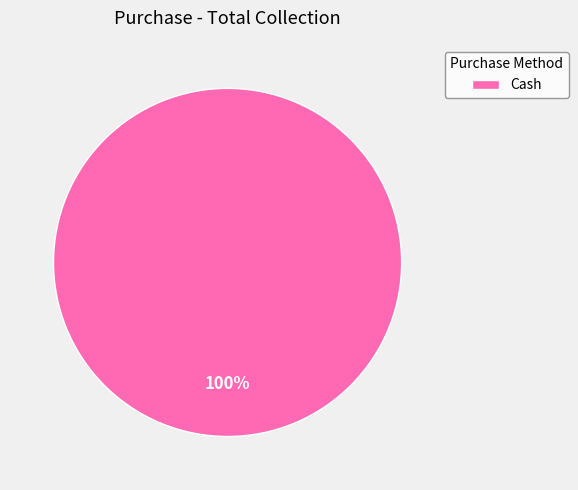

True or false: Cash accounts for 100% of the total.

True